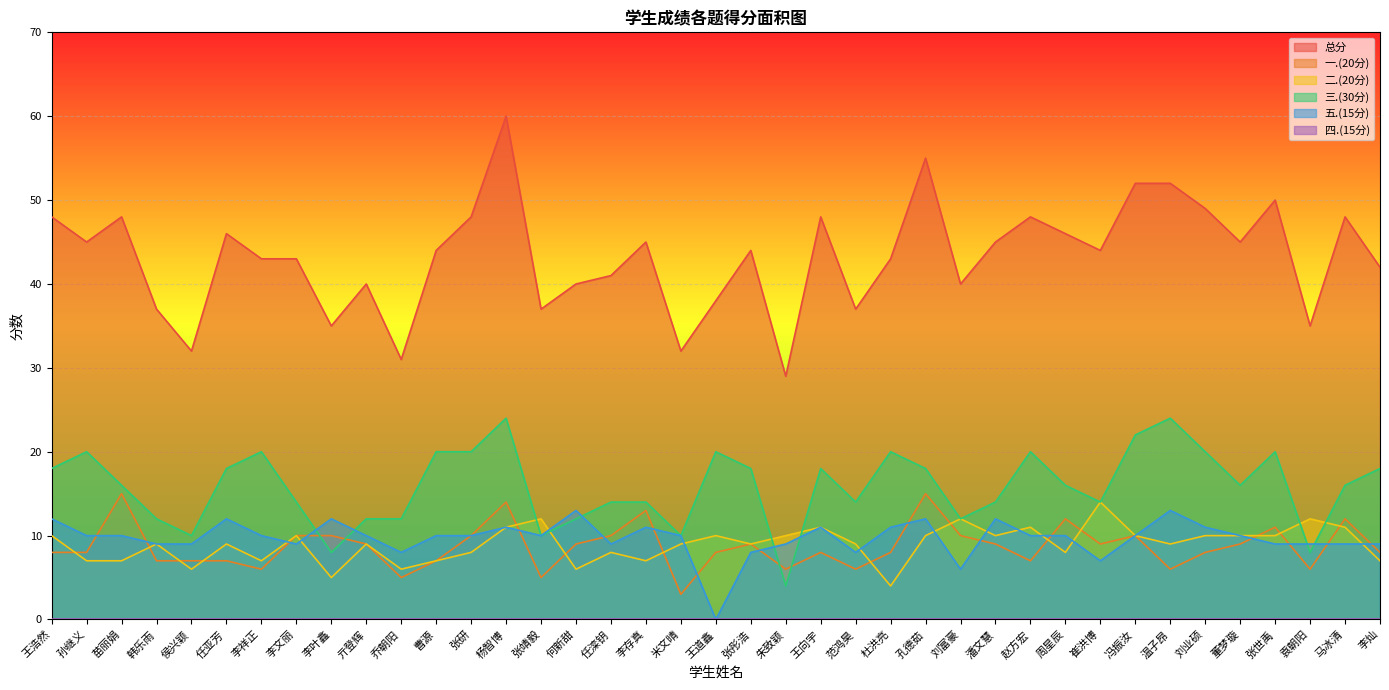

Reading left to right, what are all the values shown in this chart?

总分: 48	45	48	37	32	46	43	43	35	40	31	44	48	60	37	40	41	45	32	38	44	29	48	37	43	55	40	45	48	46	44	52	52	49	45	50	35	48	42
一.(20分): 8	8	15	7	7	7	6	10	10	9	5	7	10	14	5	9	10	13	3	8	9	6	8	6	8	15	10	9	7	12	9	10	6	8	9	11	6	12	8
二.(20分): 10	7	7	9	6	9	7	10	5	9	6	7	8	11	12	6	8	7	9	10	9	10	11	9	4	10	12	10	11	8	14	10	9	10	10	10	12	11	7
三.(30分): 18	20	16	12	10	18	20	14	8	12	12	20	20	24	10	12	14	14	10	20	18	4	18	14	20	18	12	14	20	16	14	22	24	20	16	20	8	16	18
五.(15分): 12	10	10	9	9	12	10	9	12	10	8	10	10	11	10	13	9	11	10	0	8	9	11	8	11	12	6	12	10	10	7	10	13	11	10	9	9	9	9